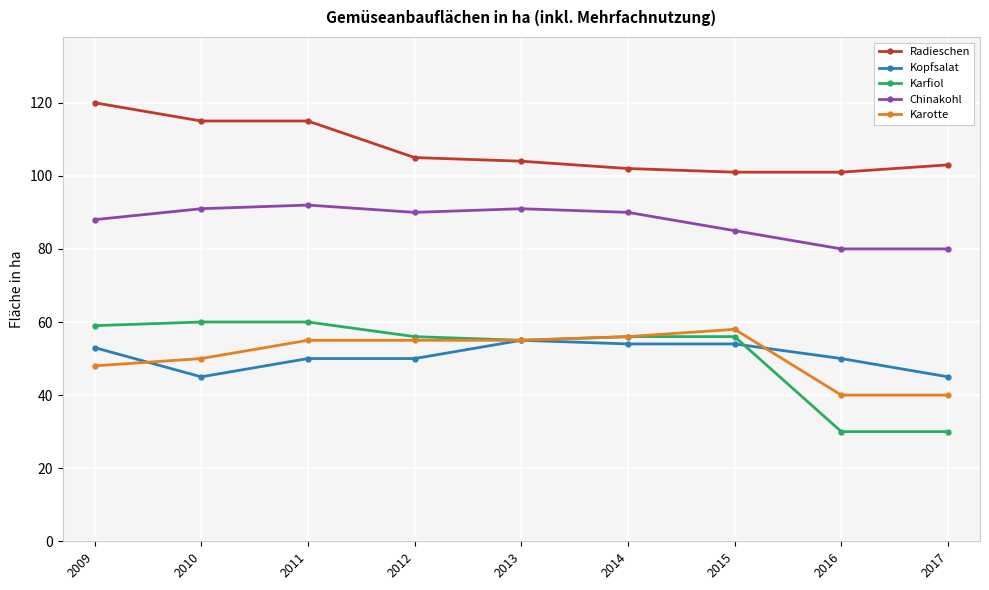

Is the value of Karotte at 2009 greater than the value of Karfiol at 2015?

No